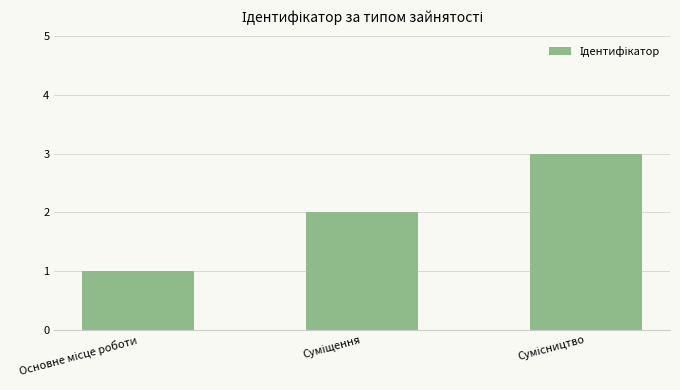

Reading left to right, transcribe all the data shown in this chart.

1	2	3